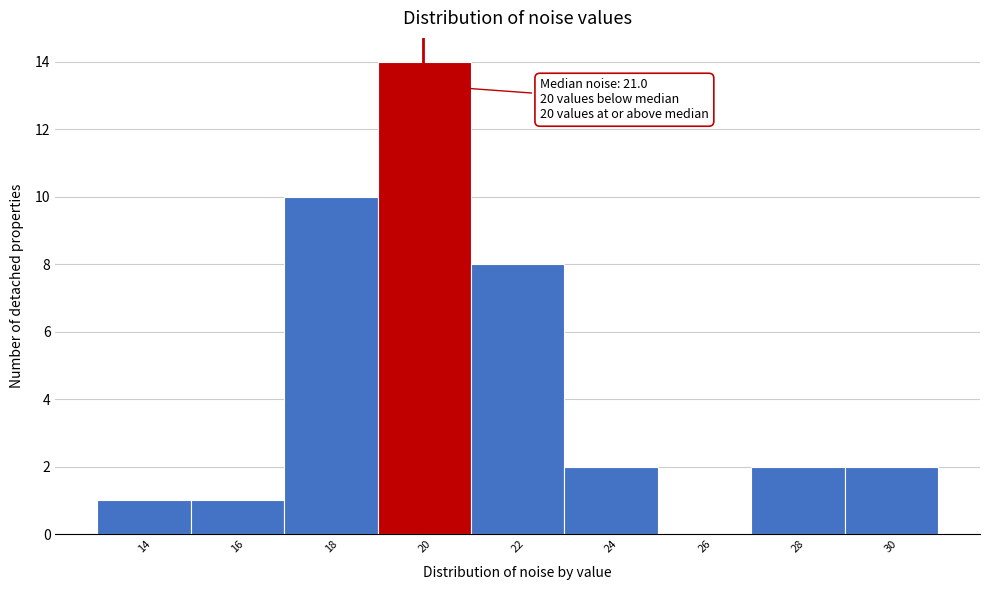

Reading left to right, what are all the values shown in this chart?

14=1	16=1	18=10	20=14	22=8	24=2	26=0	28=2	30=2